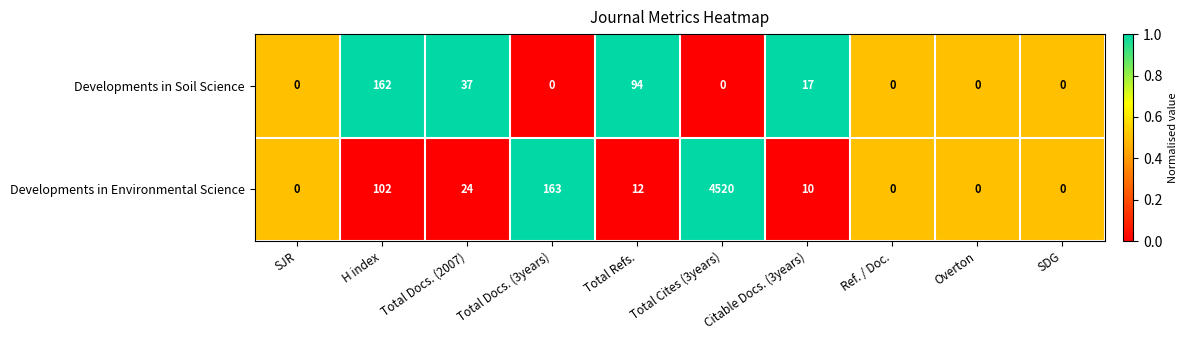

How many distinct data groups are displayed?

2